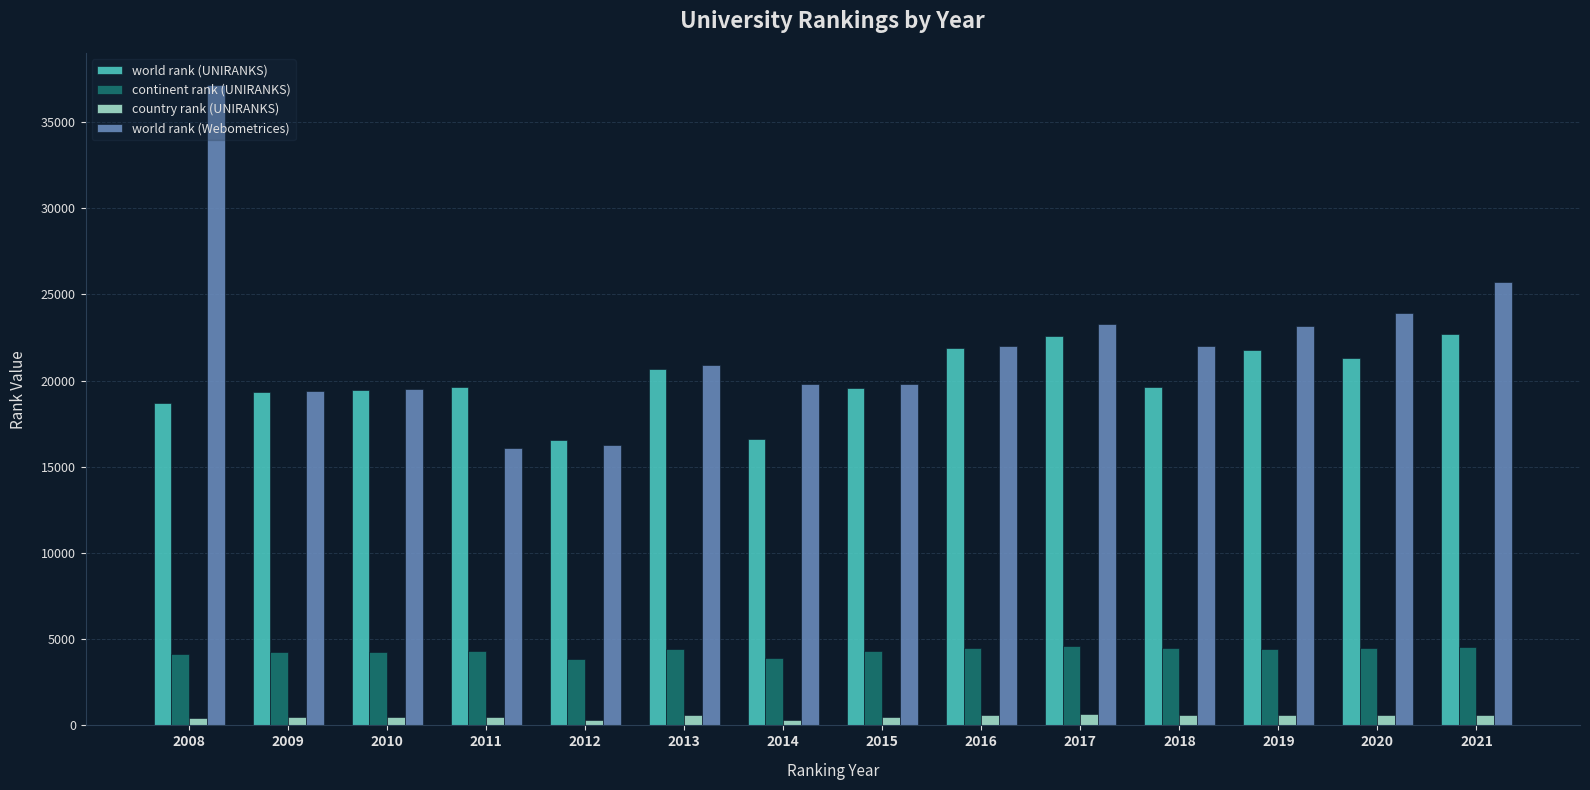

Is the value of country rank (UNIRANKS) at 2020 greater than the value of world rank (UNIRANKS) at 2008?

No